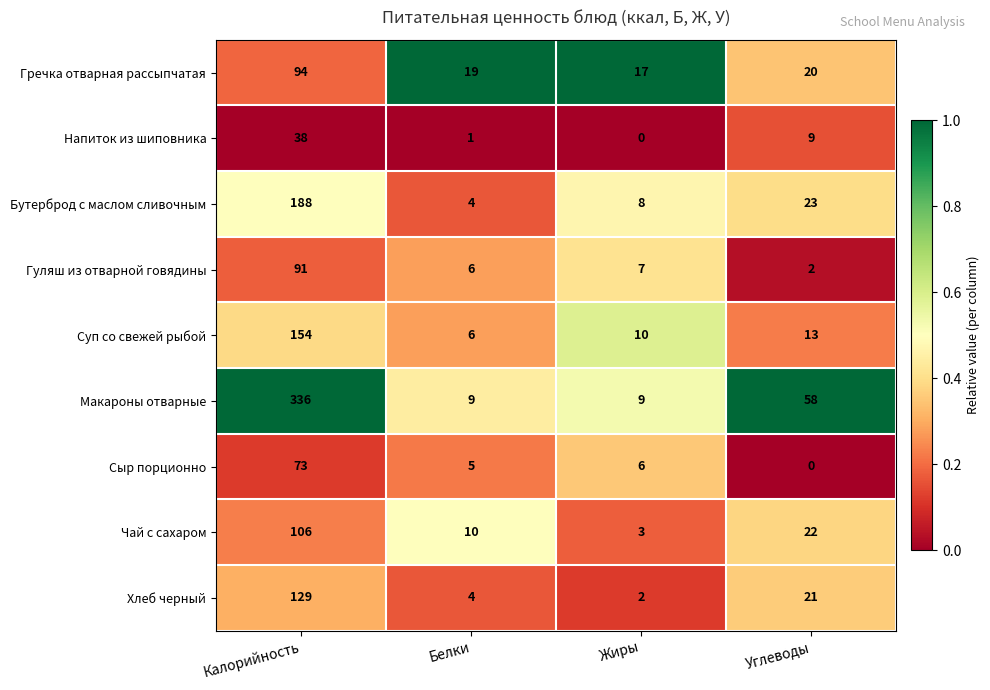

What is the sum of all Хлеб черный values?

156